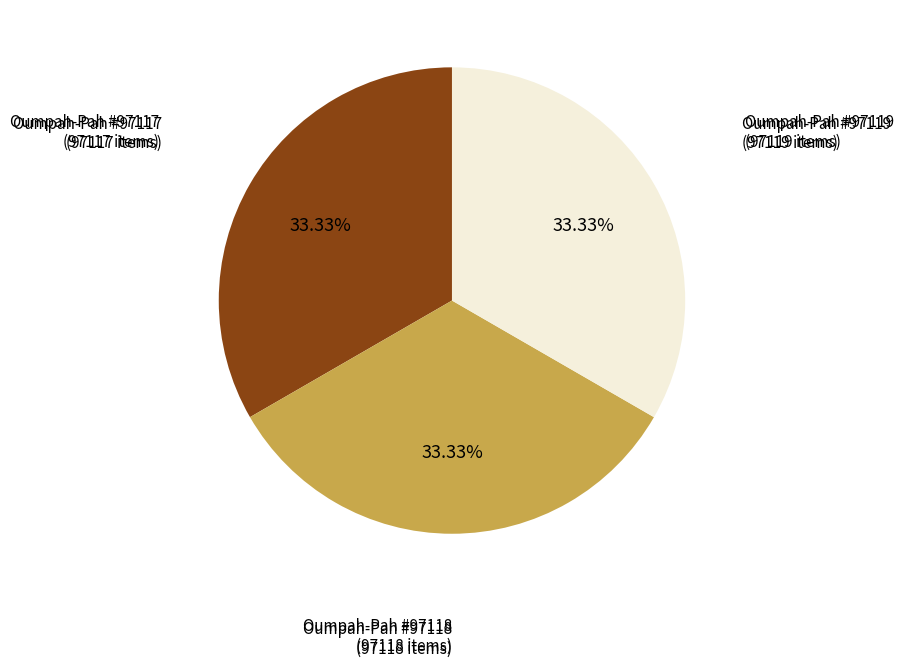

Is it true that Oumpah-Pah #97118 is 43% of the pie?

False